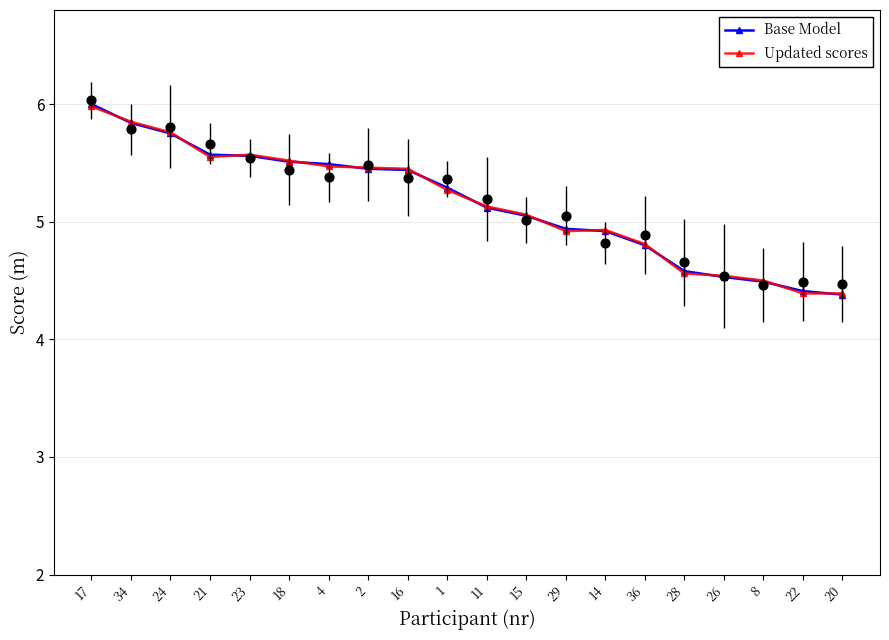

Which series reaches the minimum Y coordinate?

Base Model